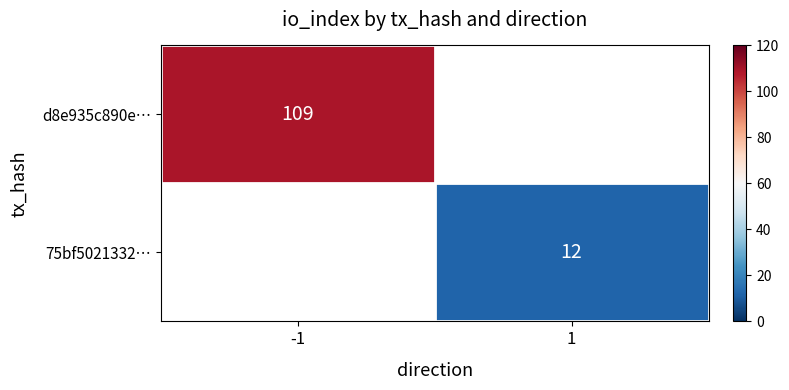

Is the value of 75bf5021332… at 1 greater than the value of d8e935c890e… at -1?

No